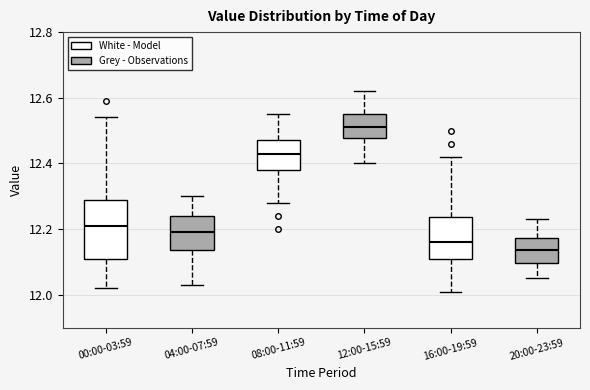

Reading left to right, transcribe this box plot: for each box, give where its median line is, the range the box spans, and where its two whiskers end, as read against the y-axis. The values are not printed on the chart, so give them approximately, as read against the axis.

00:00-03:59: median 12.22, box 12.12 to 12.28, whiskers 12.02 to 12.54
04:00-07:59: median 12.20, box 12.14 to 12.24, whiskers 12.04 to 12.30
08:00-11:59: median 12.44, box 12.38 to 12.48, whiskers 12.28 to 12.56
12:00-15:59: median 12.52, box 12.48 to 12.56, whiskers 12.40 to 12.62
16:00-19:59: median 12.16, box 12.10 to 12.24, whiskers 12.02 to 12.42
20:00-23:59: median 12.14, box 12.10 to 12.18, whiskers 12.06 to 12.24